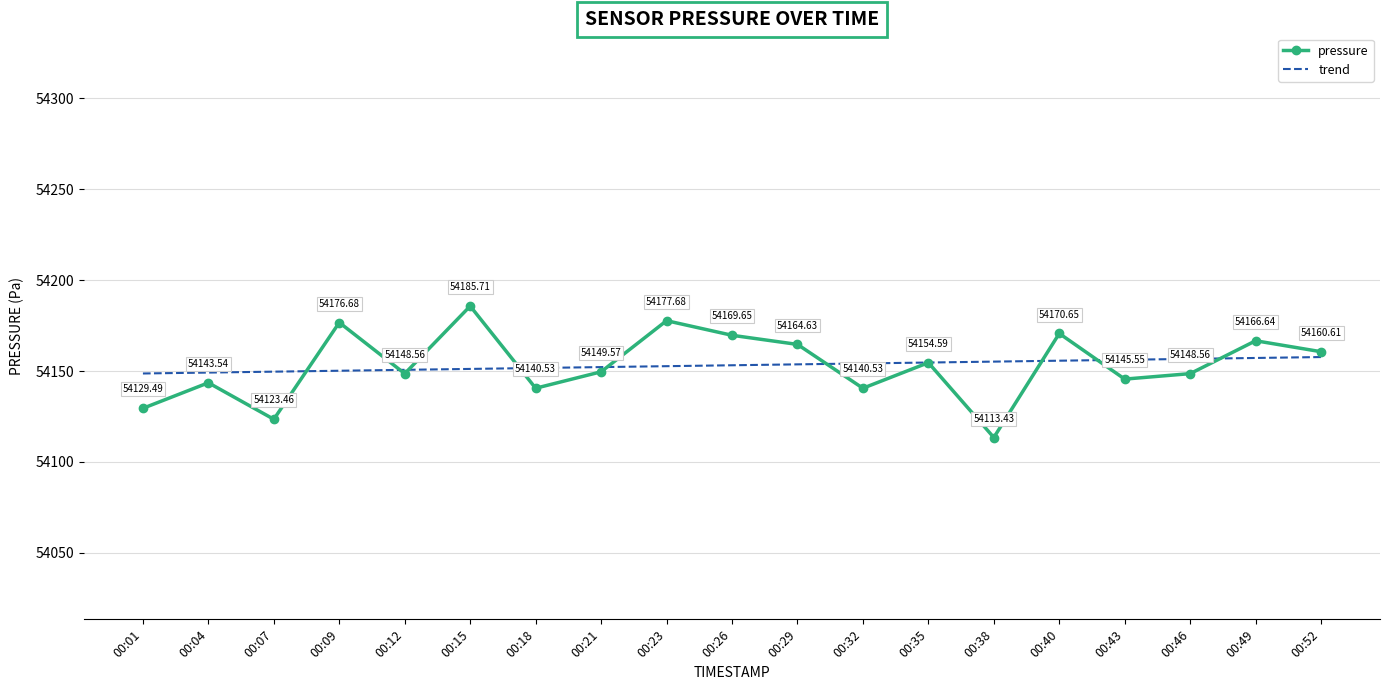

Which series has the largest range (max minus min)?

pressure